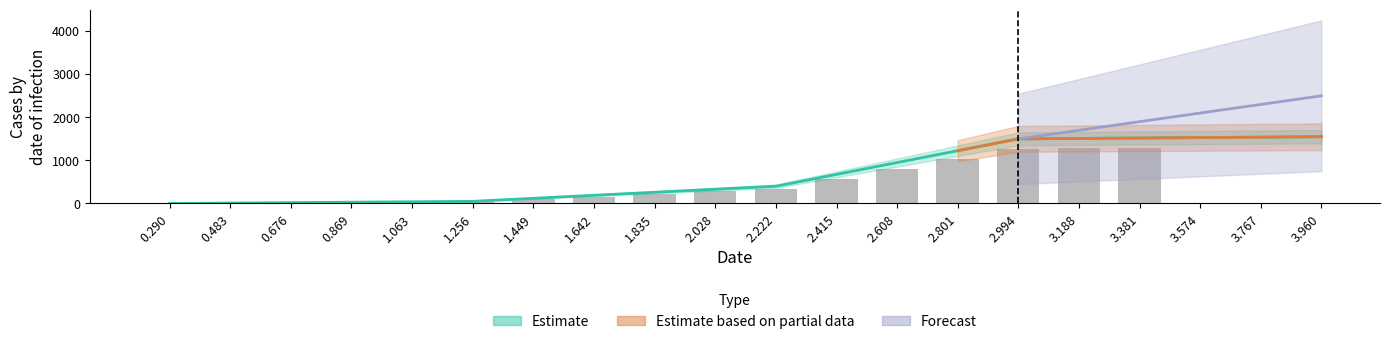

What is the average value?

441.2